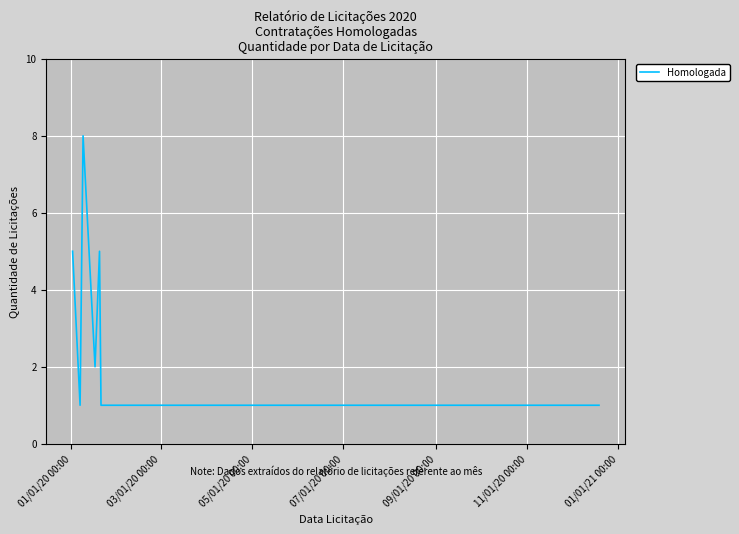

How many interior local peaks (higher than both neighbors) does the data have?

2